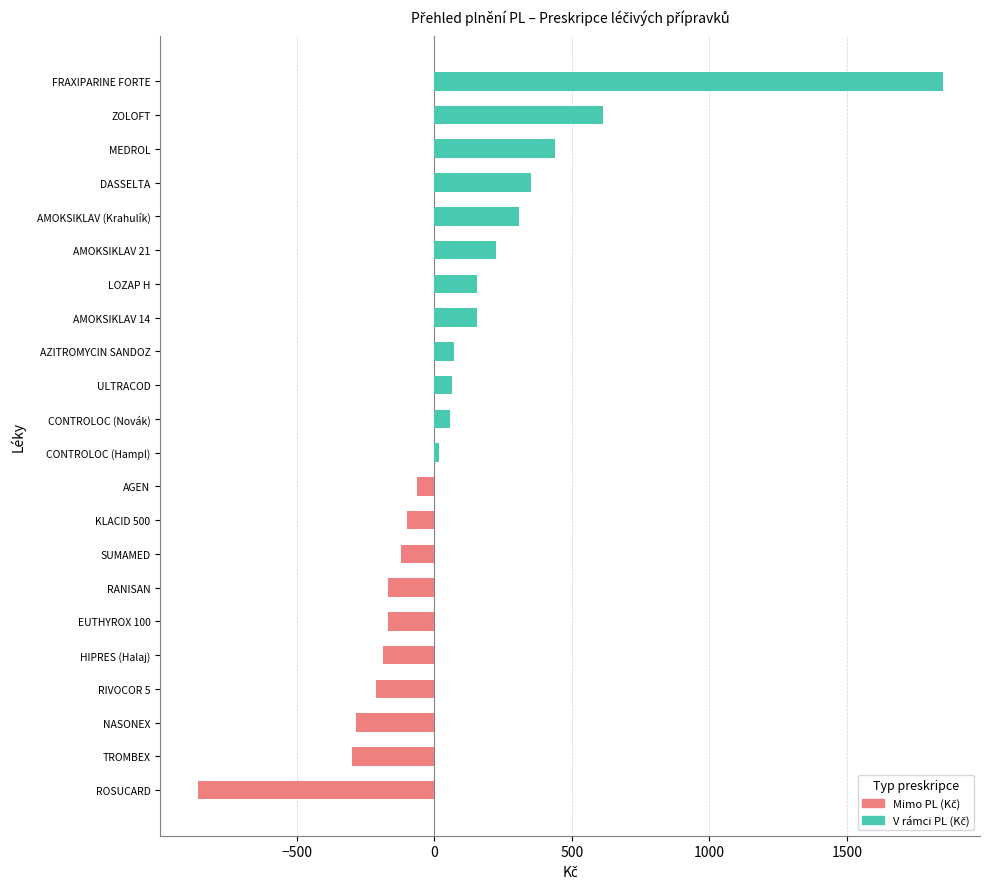

What position from the left is AMOKSIKLAV 14?

15